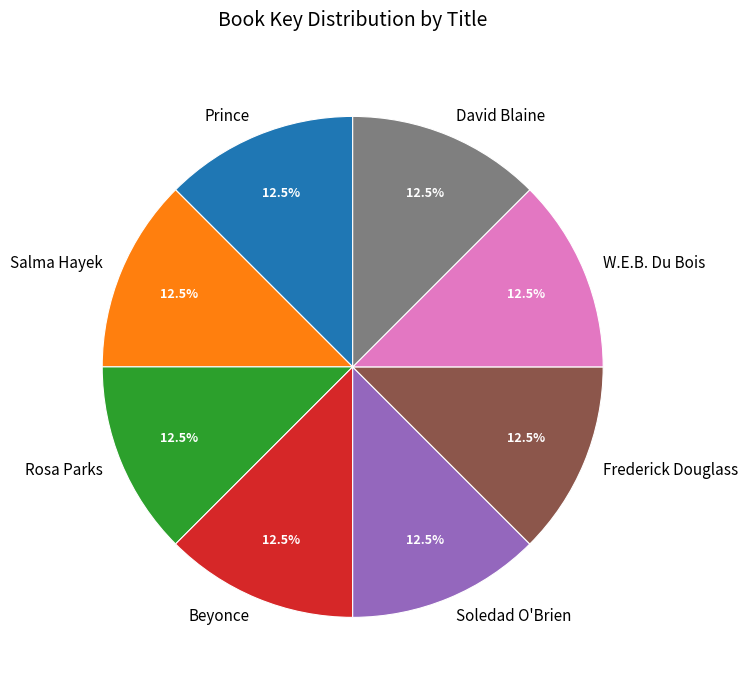

Combined, what portion of the pie is Beyonce and W.E.B. Du Bois?

25.0%